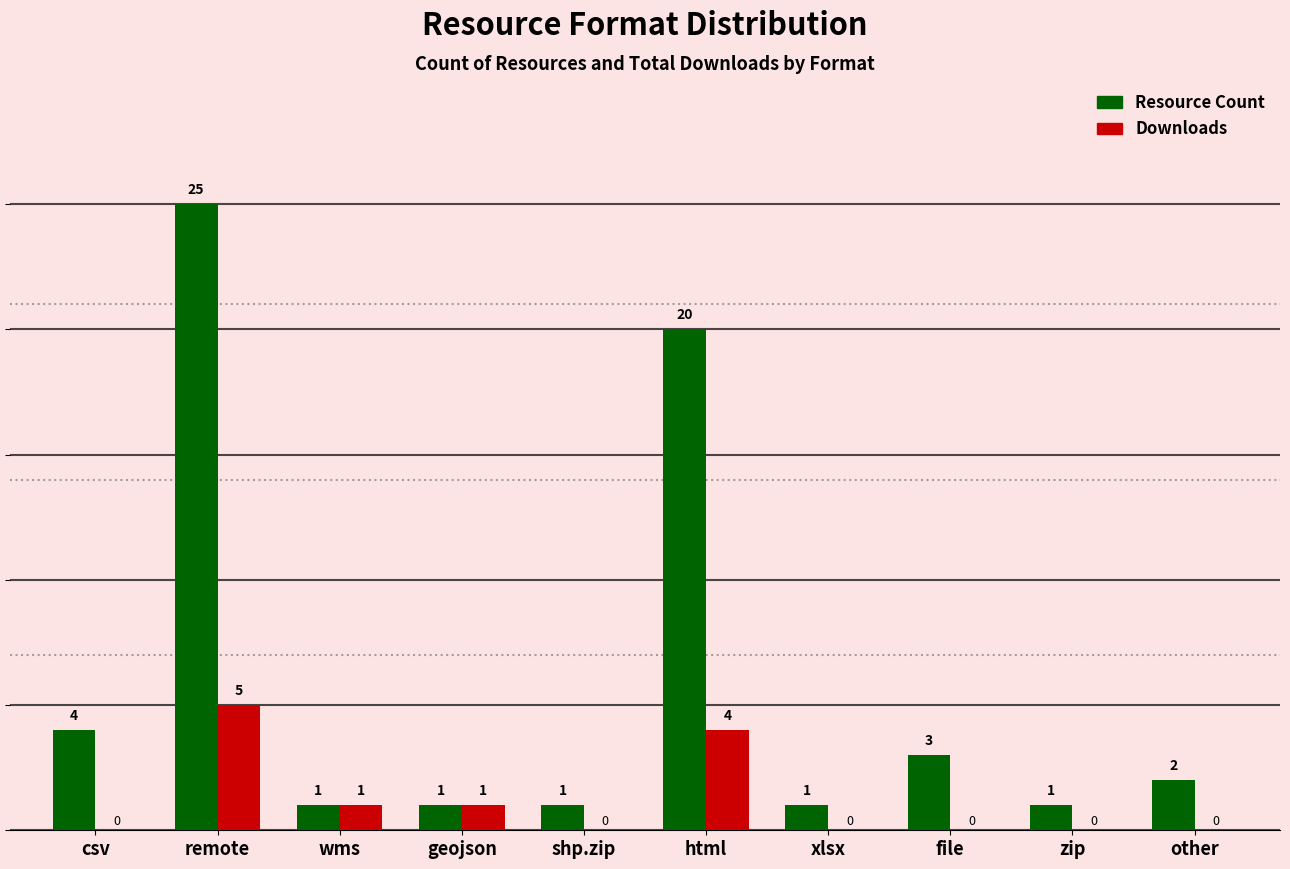

Which series changed the most between csv and wms?

Resource Count